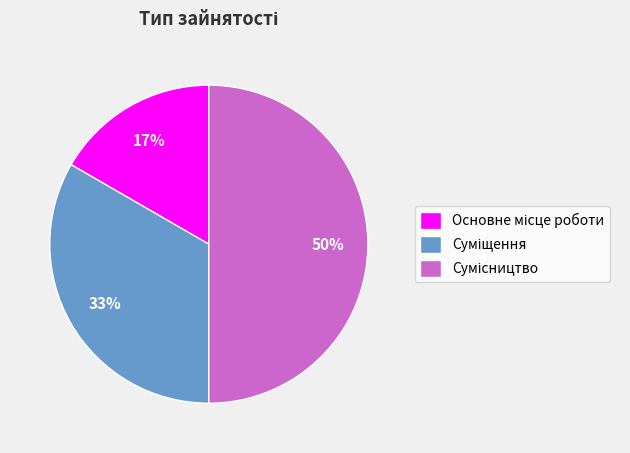

To the nearest percent, what is the difference between the largest and smallest slice percentages?

33%